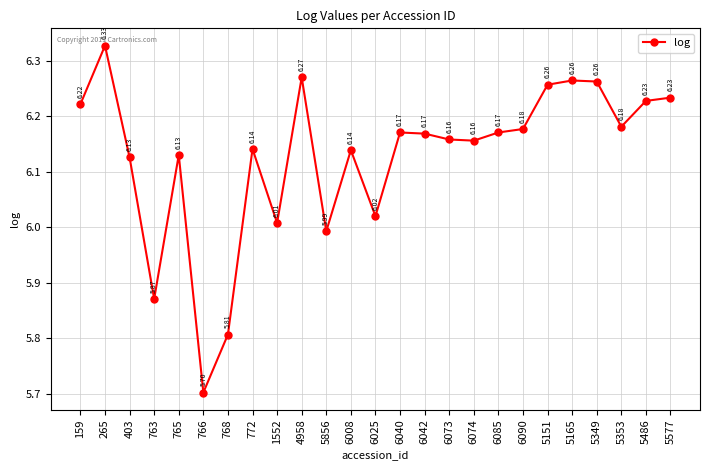

Which has a higher value, 265 or 6073?

265